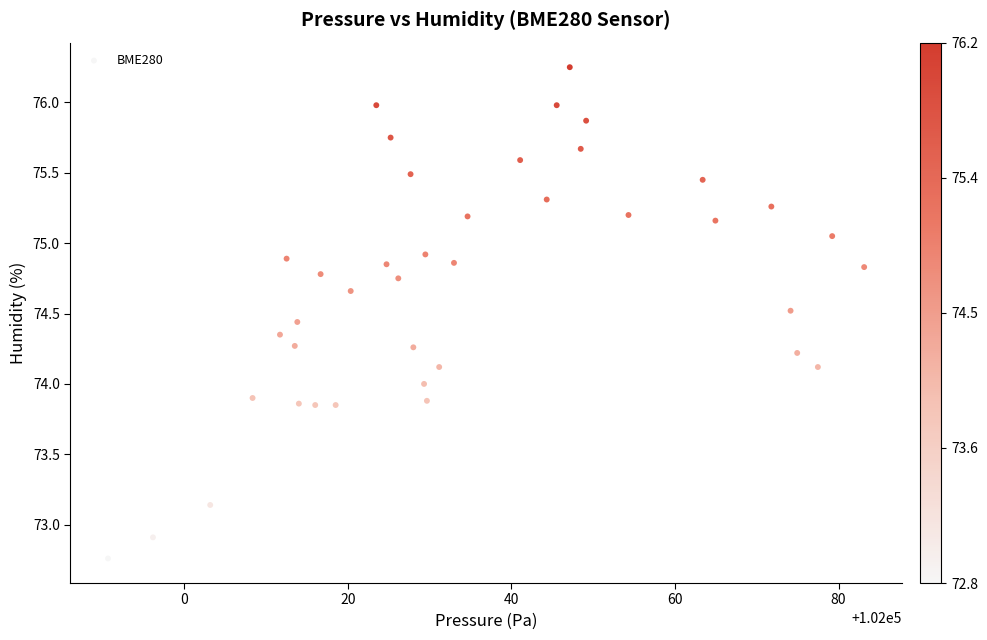

What is the range of X values (max minus min)?

92.5